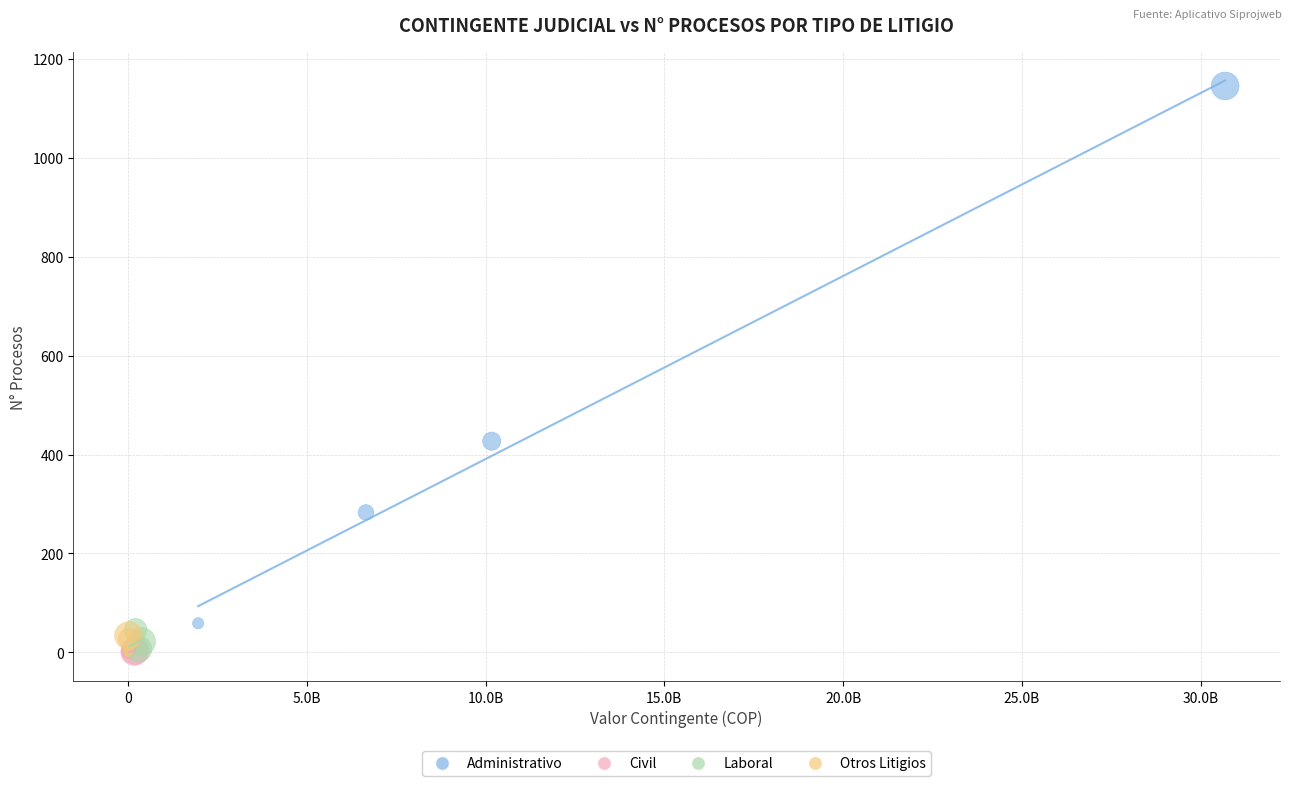

Which series has the largest Y range (max minus min)?

Administrativo